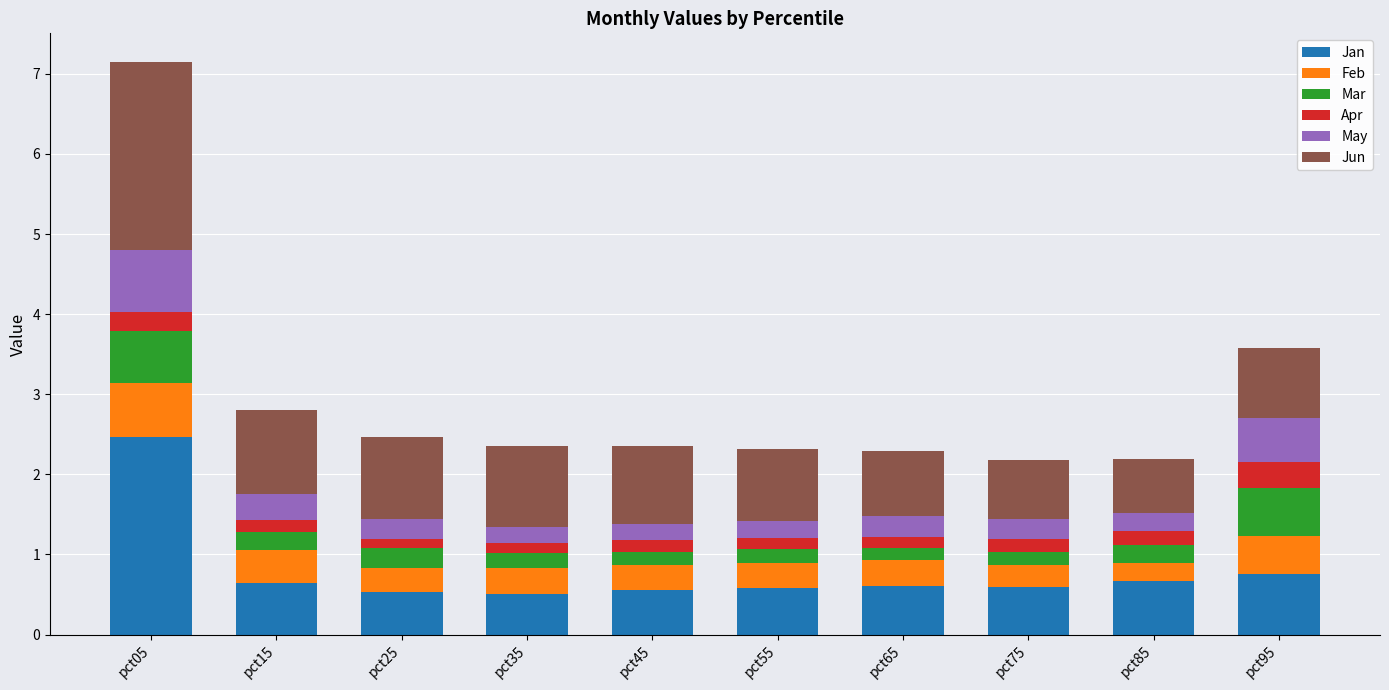

True or false: Jan has a value of 0.6 at pct55.

True